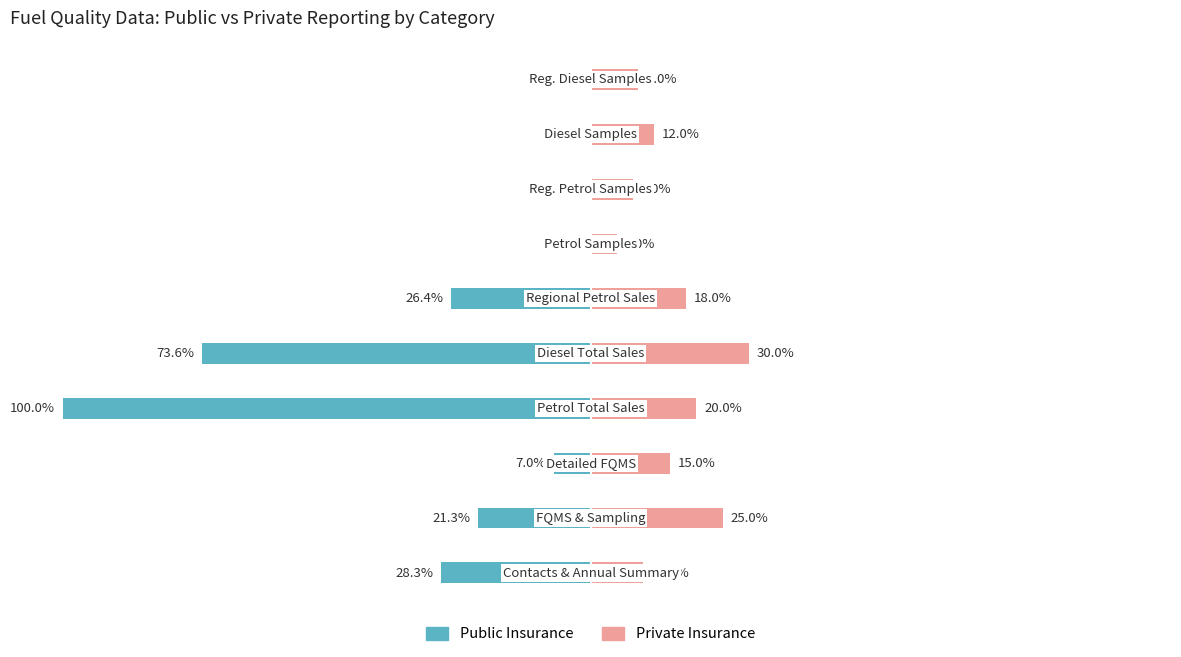

Reading left to right, what are all the values shown in this chart?

Public Insurance: −125=-28.3	−100=-21.3	−75=-7.0	−50=-100.0	−25=-73.6	0=-26.4	25=-0.0	50=-0.0	75=-0.0	100=-0.0
Private Insurance: −125=10.0	−100=25.0	−75=15.0	−50=20.0	−25=30.0	0=18.0	25=5.0	50=8.0	75=12.0	100=9.0